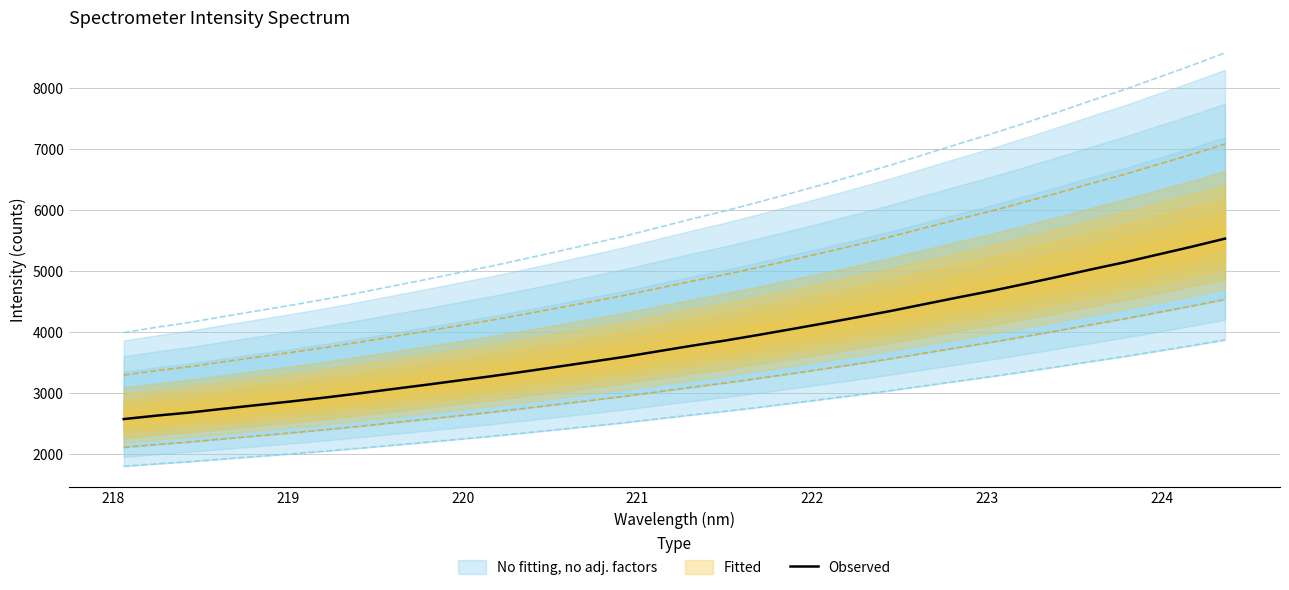

What is the maximum value for Observed?

5532.7